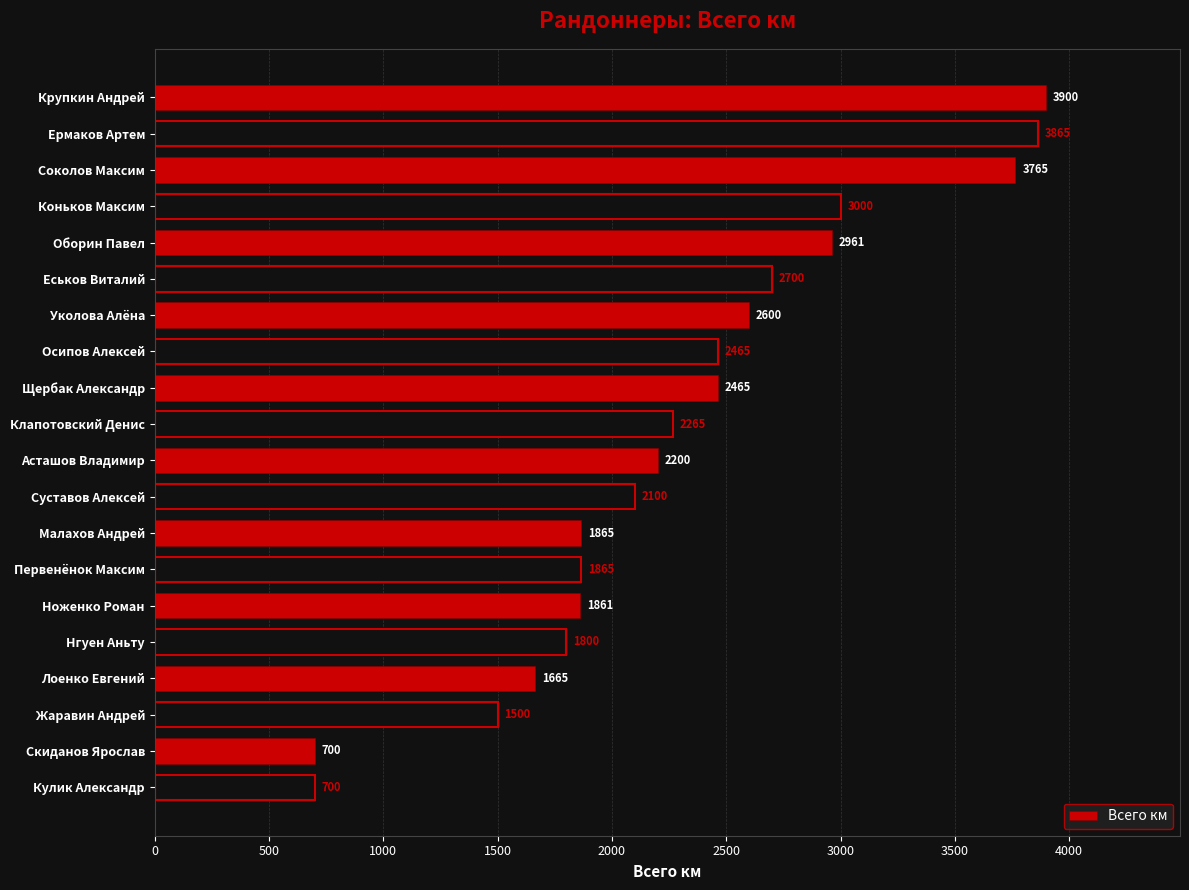

Is it true that the value at Крупкин Андрей is 6625?

False